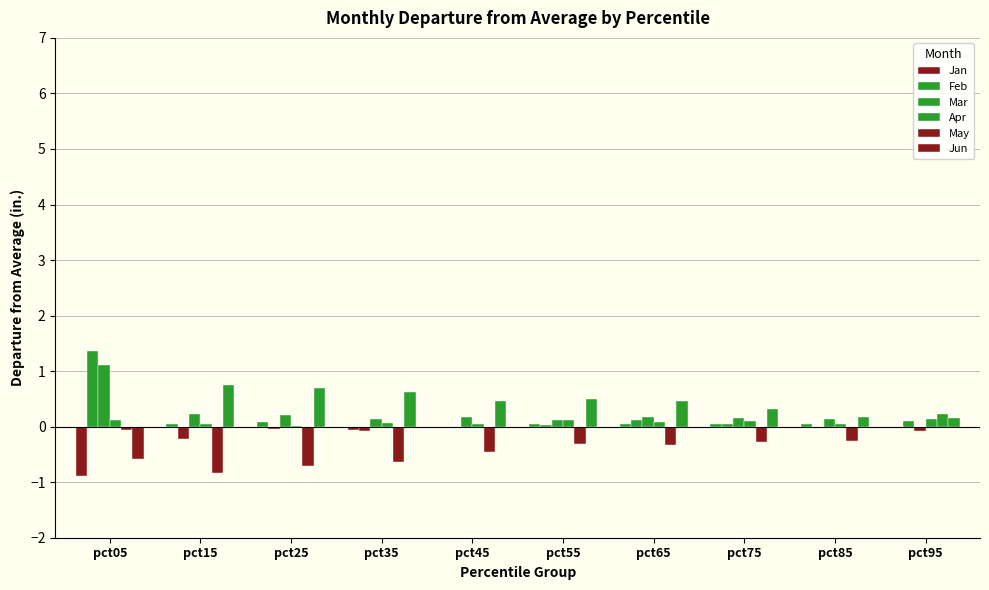

How many categories are shown in the chart?

10